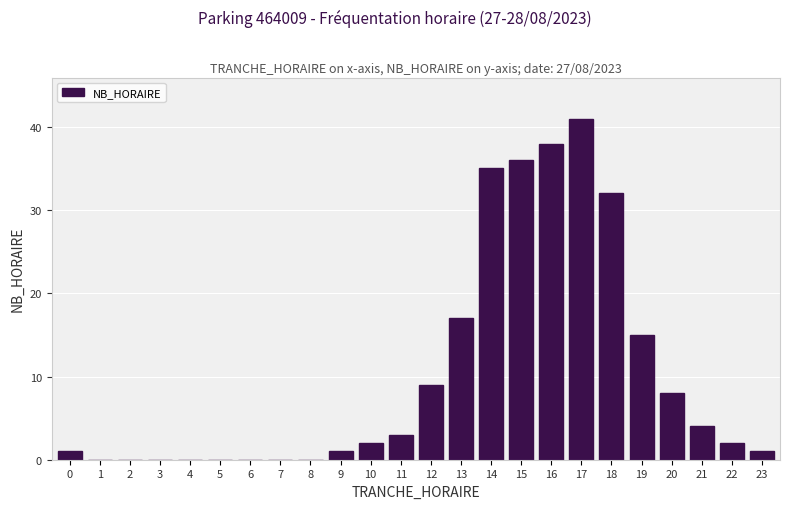

Reading left to right, extract all data points from this chart.

0=1	1=0	2=0	3=0	4=0	5=0	6=0	7=0	8=0	9=1	10=2	11=3	12=9	13=17	14=35	15=36	16=38	17=41	18=32	19=15	20=8	21=4	22=2	23=1